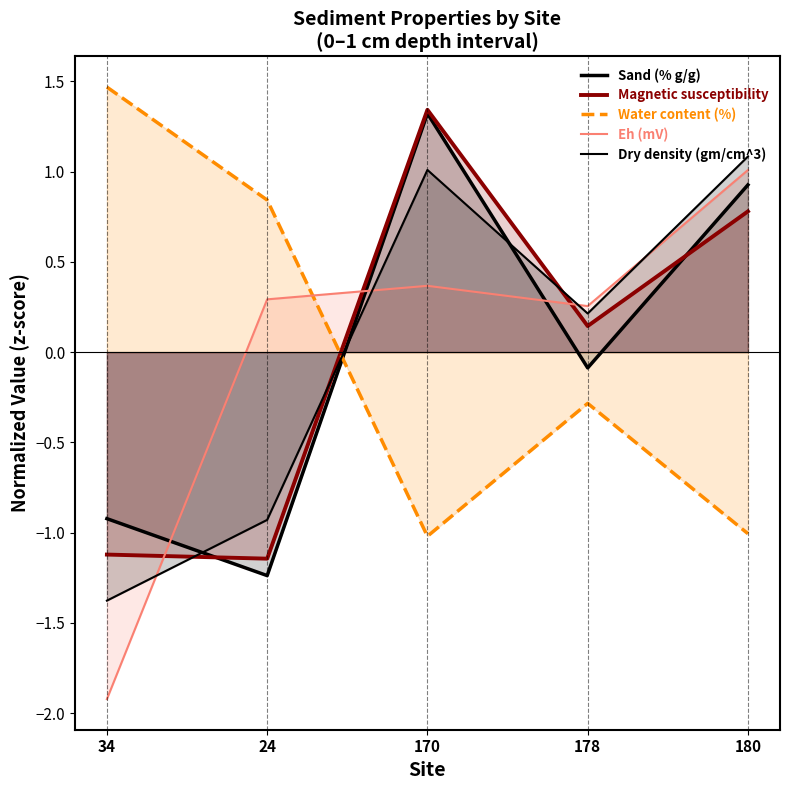

How many values in the Eh (mV) series exceed 0?

4